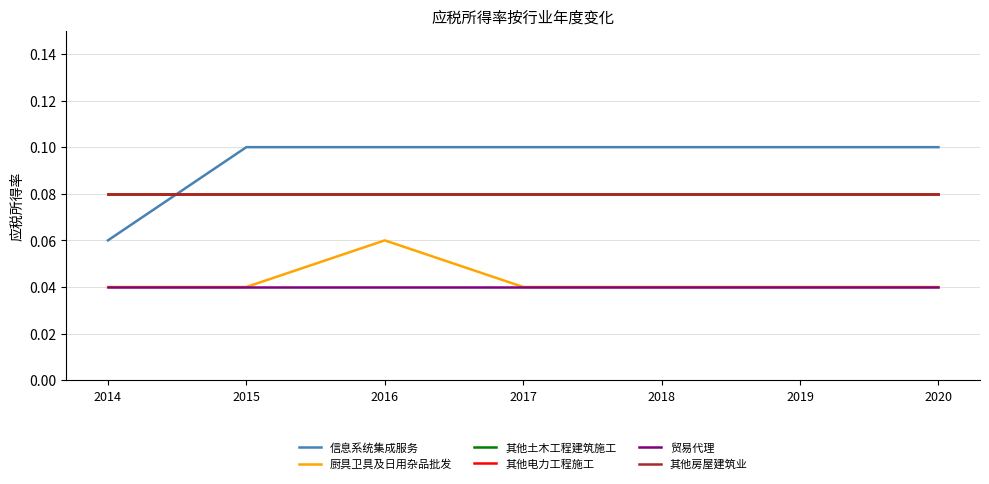

Does the chart display data point markers on the line(s)?

No